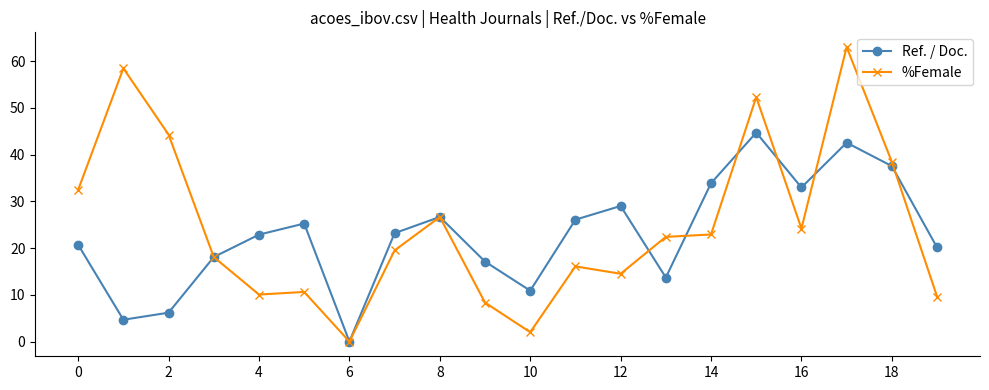

True or false: Ref. / Doc. and %Female cross at least once.

True